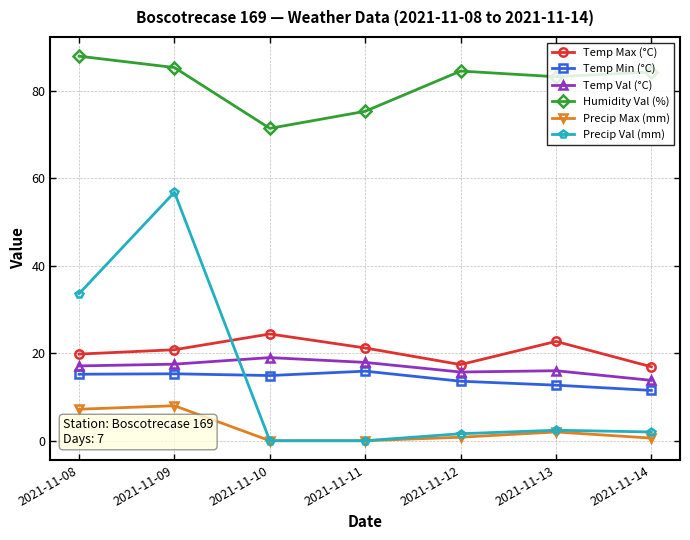

What is the difference between the second highest and minimum values in the Temp Min (°C) series?

3.8